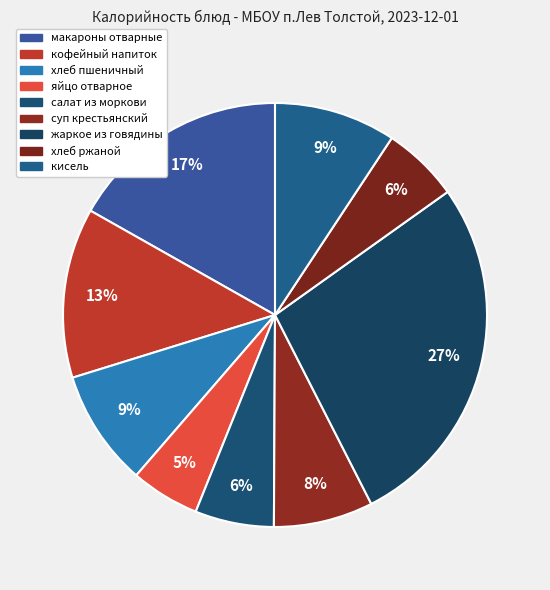

To the nearest percent, what portion does салат из моркови represent?

6%